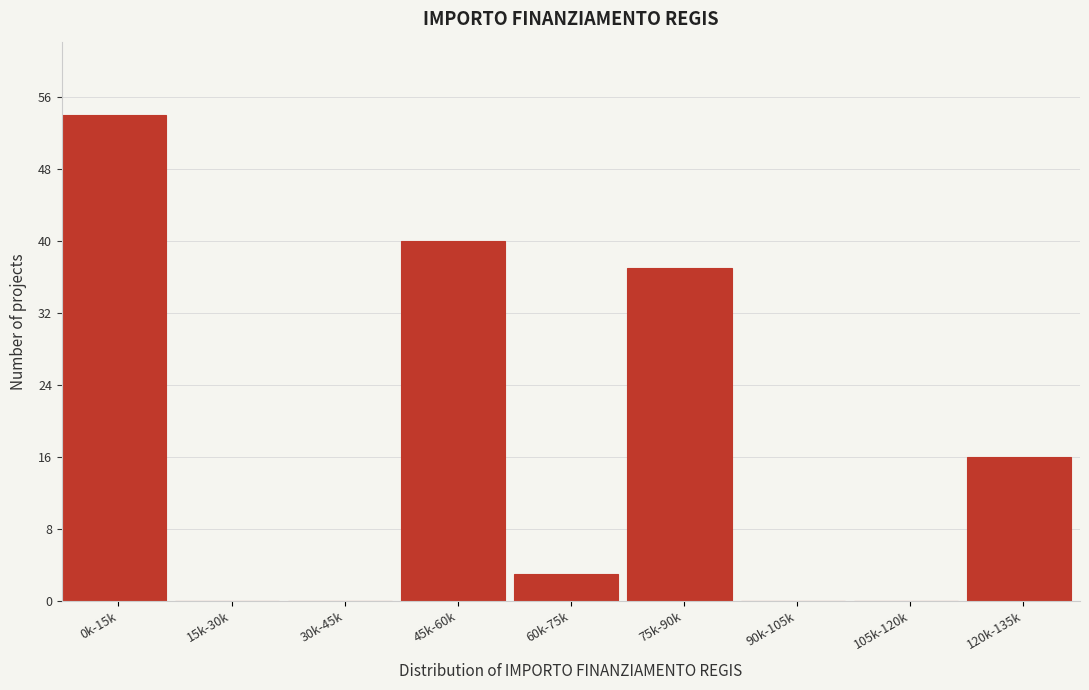

Reading left to right, what are all the values shown in this chart?

0k-15k=54	15k-30k=0	30k-45k=0	45k-60k=40	60k-75k=3	75k-90k=37	90k-105k=0	105k-120k=0	120k-135k=16